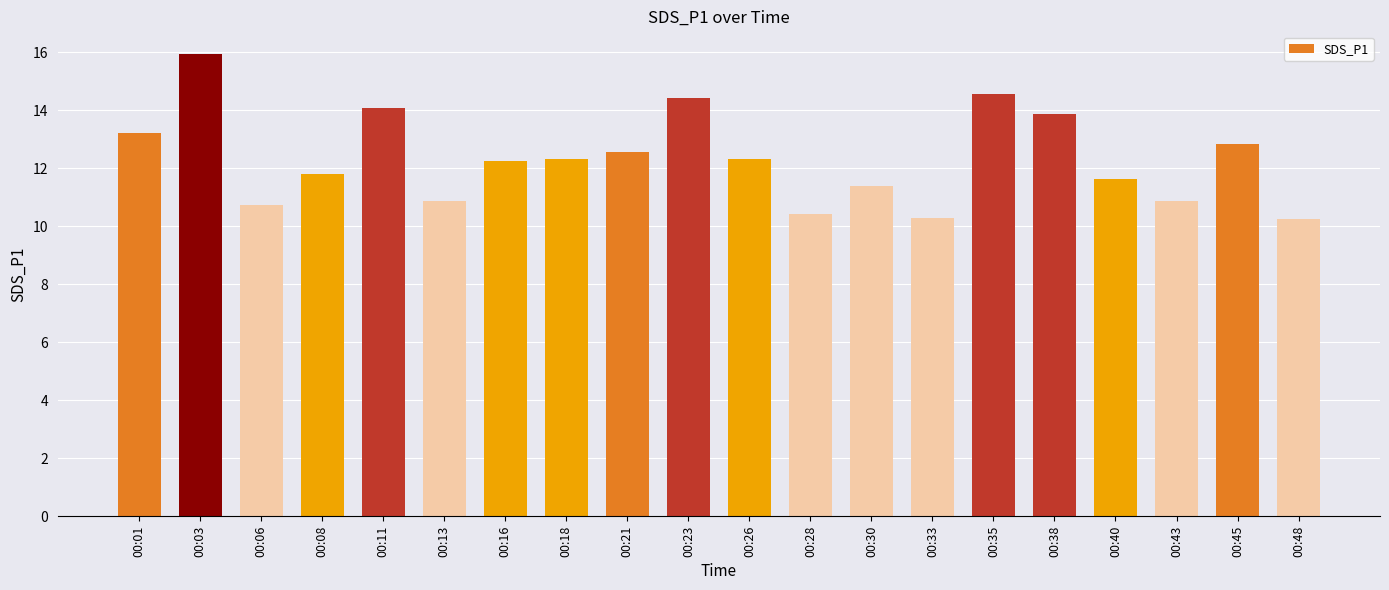

How many values are below 12?

9